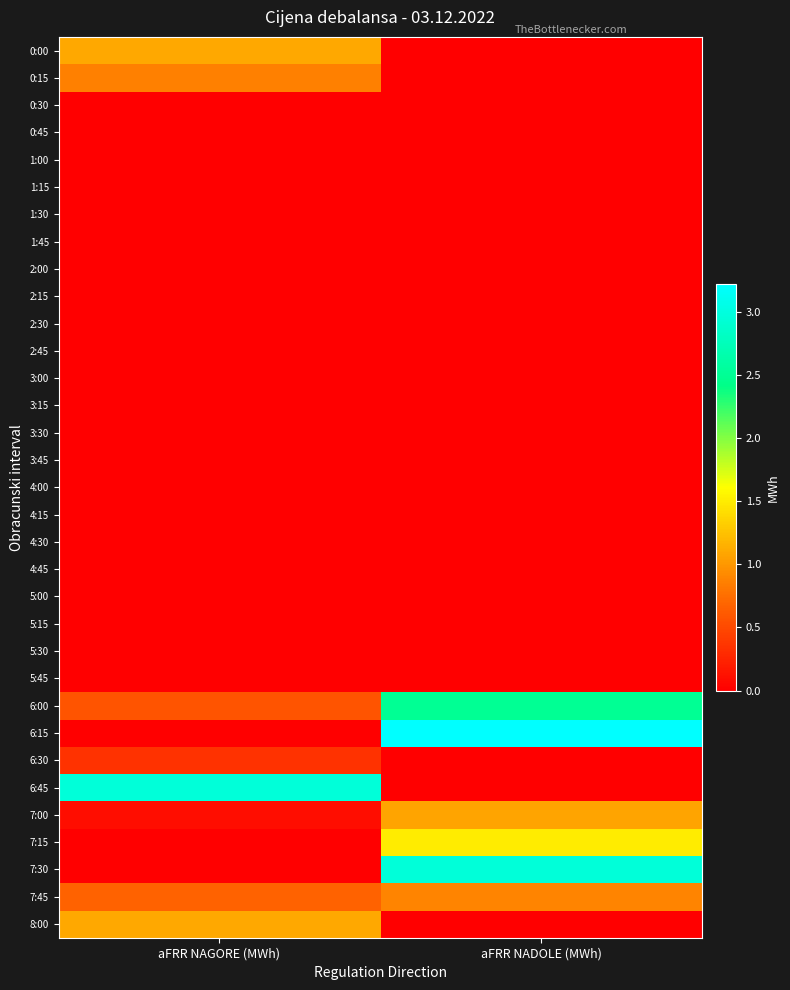

List the series in order of their peak value, lowest first.

0:30, 0:45, 1:00, 1:15, 1:30, 1:45, 2:00, 2:15, 2:30, 2:45, 3:00, 3:15, 3:30, 3:45, 4:00, 4:15, 4:30, 4:45, 5:00, 5:15, 5:30, 5:45, 6:30, 0:15, 7:45, 7:00, 8:00, 0:00, 7:15, 6:00, 6:45, 7:30, 6:15